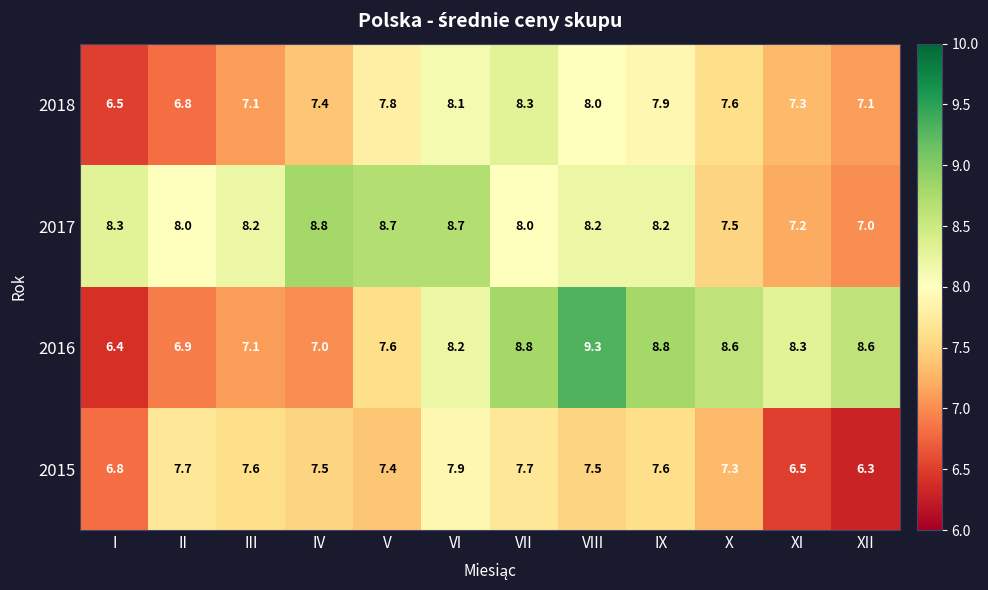

What is the total value across all series at VII?

32.8